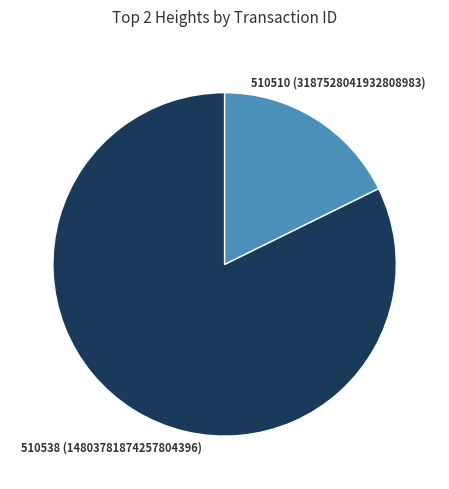

Count the number of slices in the pie.

2